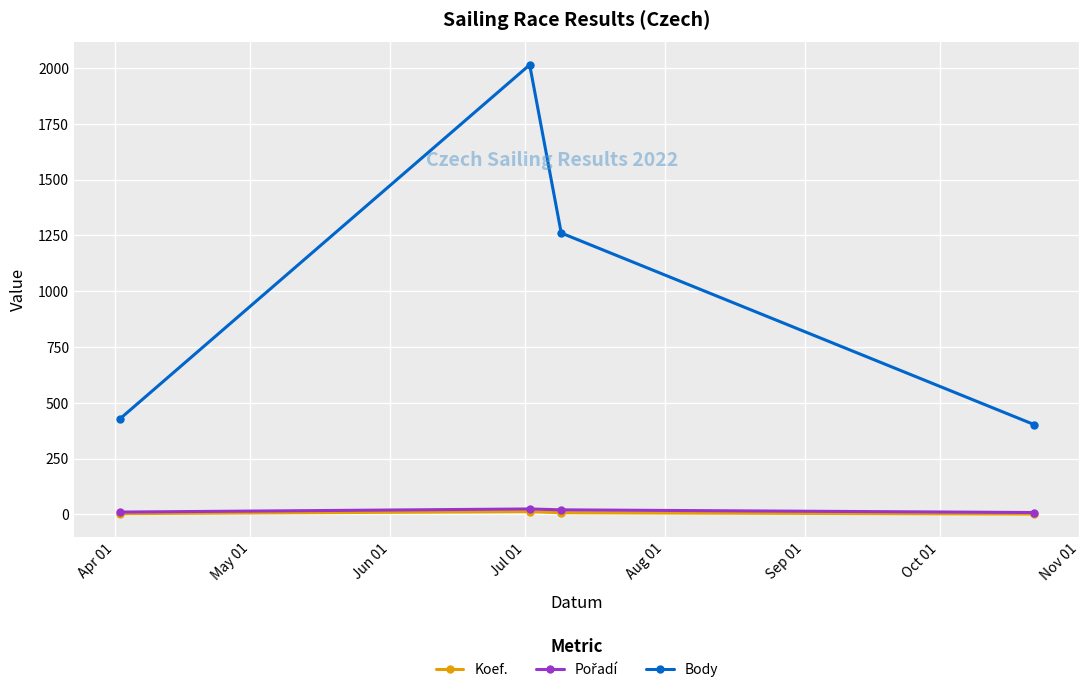

Which series has the widest spread of values?

Body